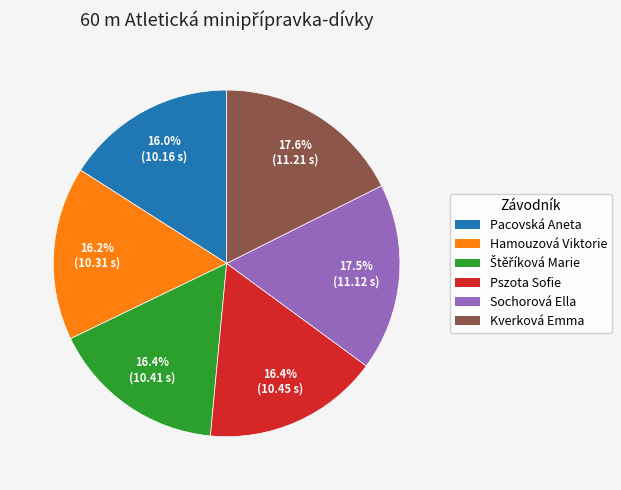

Is it true that Hamouzová Viktorie is 16% of the pie?

True